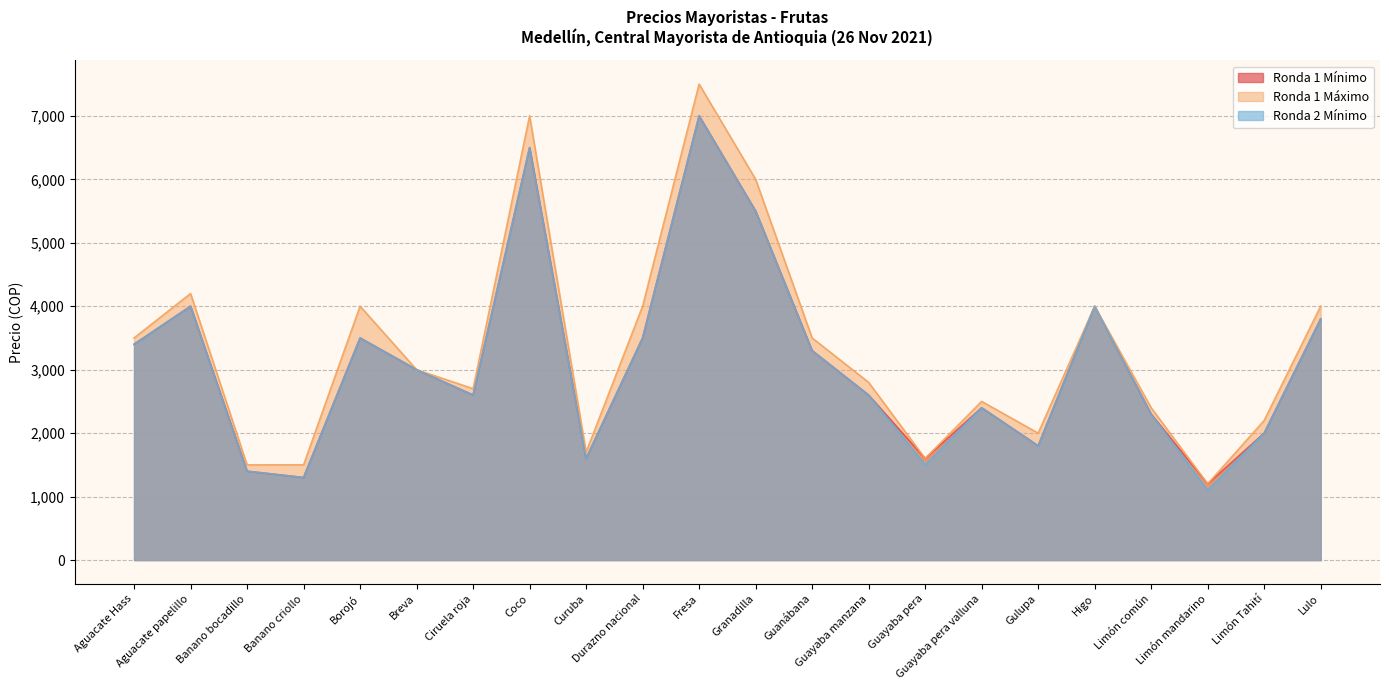

What are all the series names shown in the legend?

Ronda 1 Mínimo, Ronda 1 Máximo, Ronda 2 Mínimo